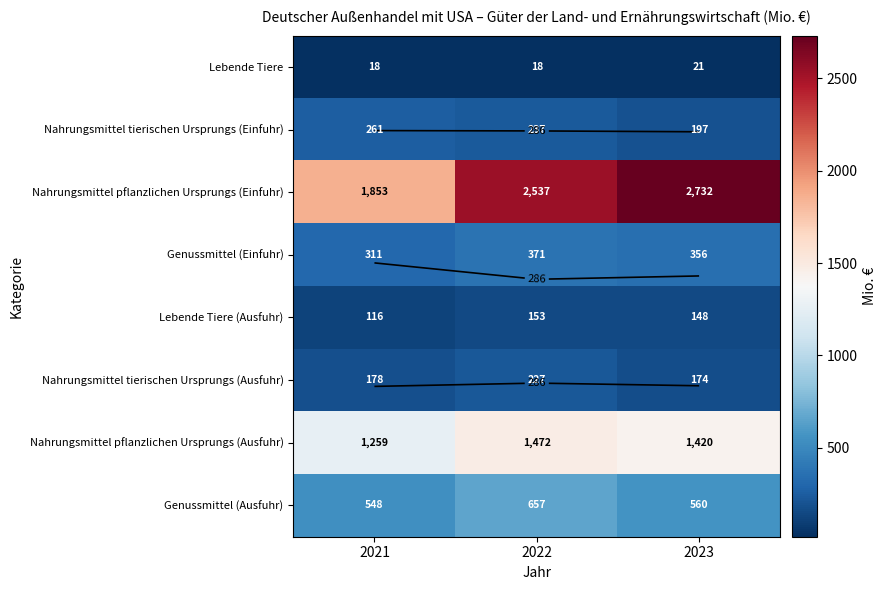

Is it true that Lebende Tiere (Ausfuhr) equals 116 at 2021?

True